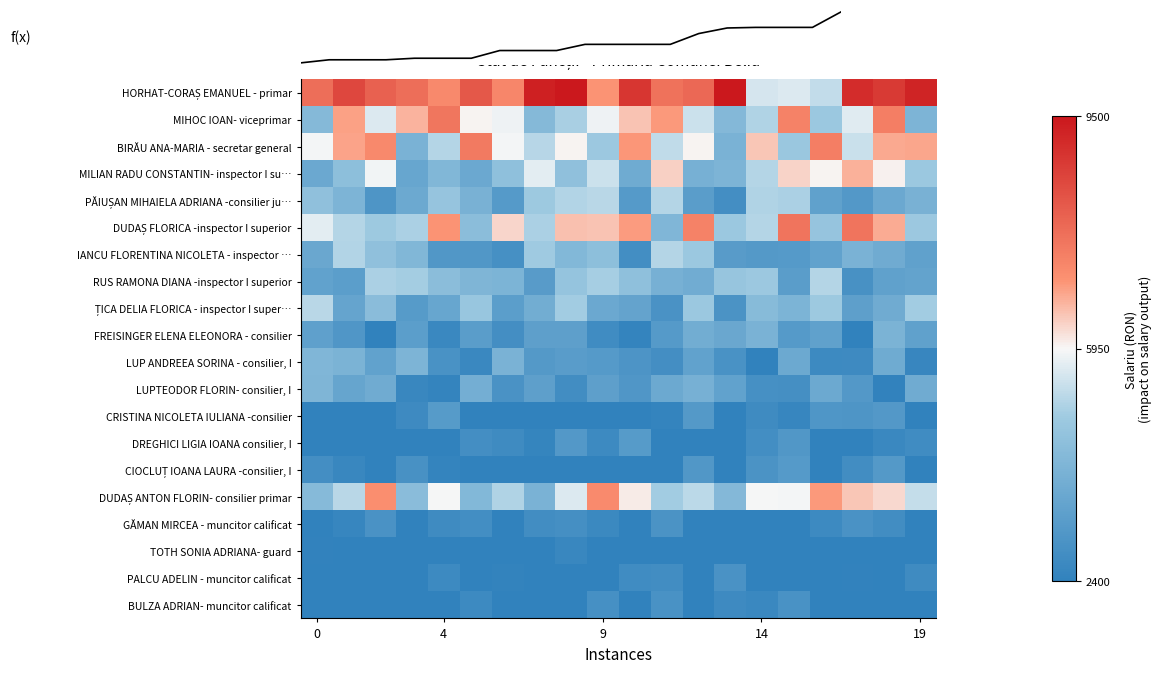

What is the maximum value shown in the chart?

9660.6